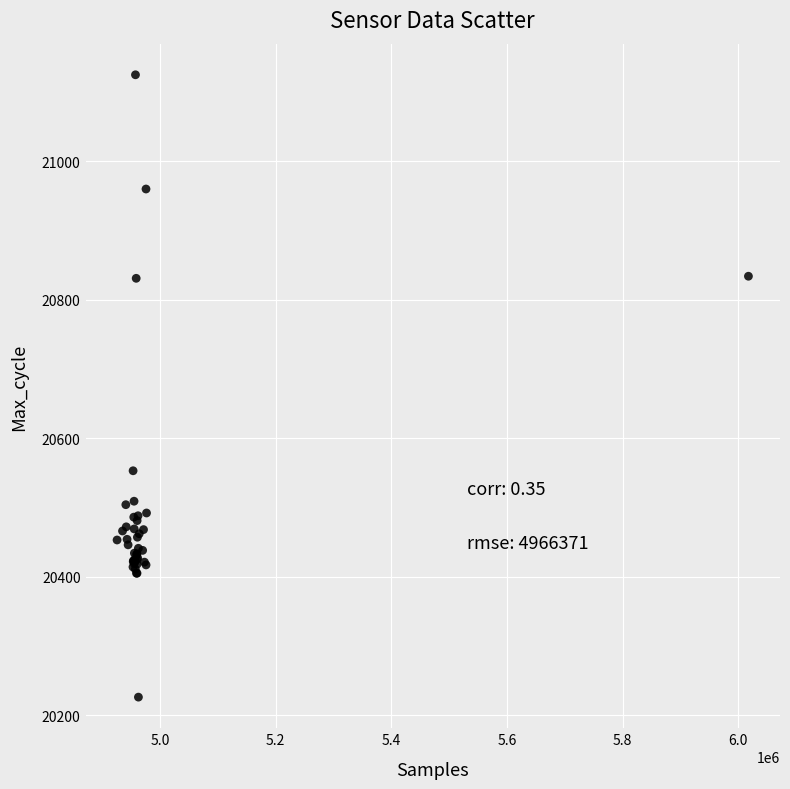

What Y value in the scatter plot is closest to 20675?

20553